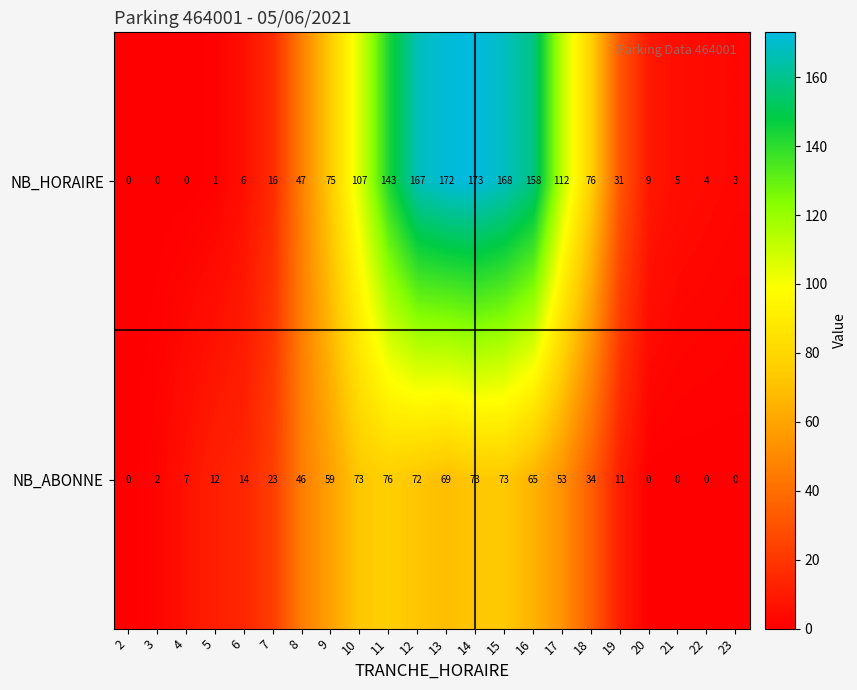

Is the value of NB_ABONNE at 4 greater than the value of NB_HORAIRE at 23?

Yes